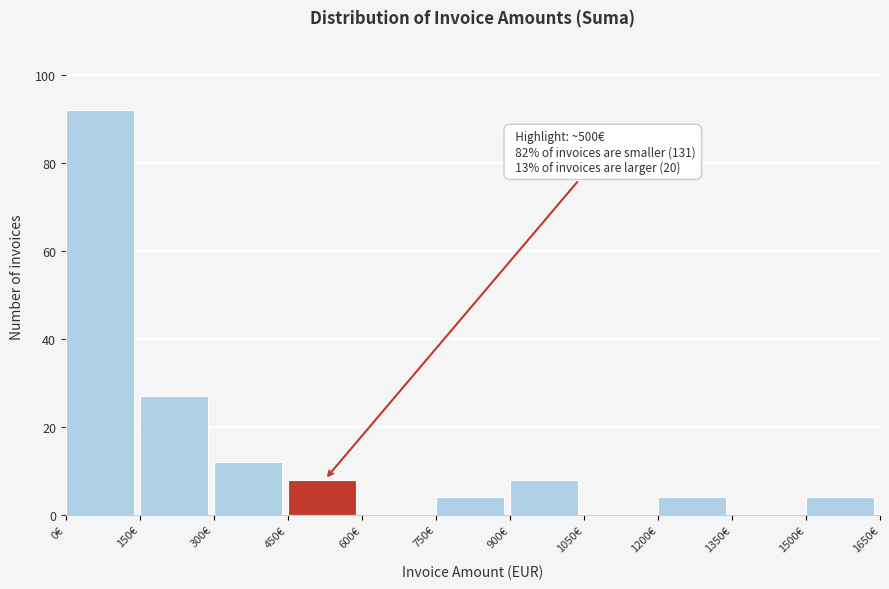

Over which range of the x-axis is the bar tallest?

0 to 150